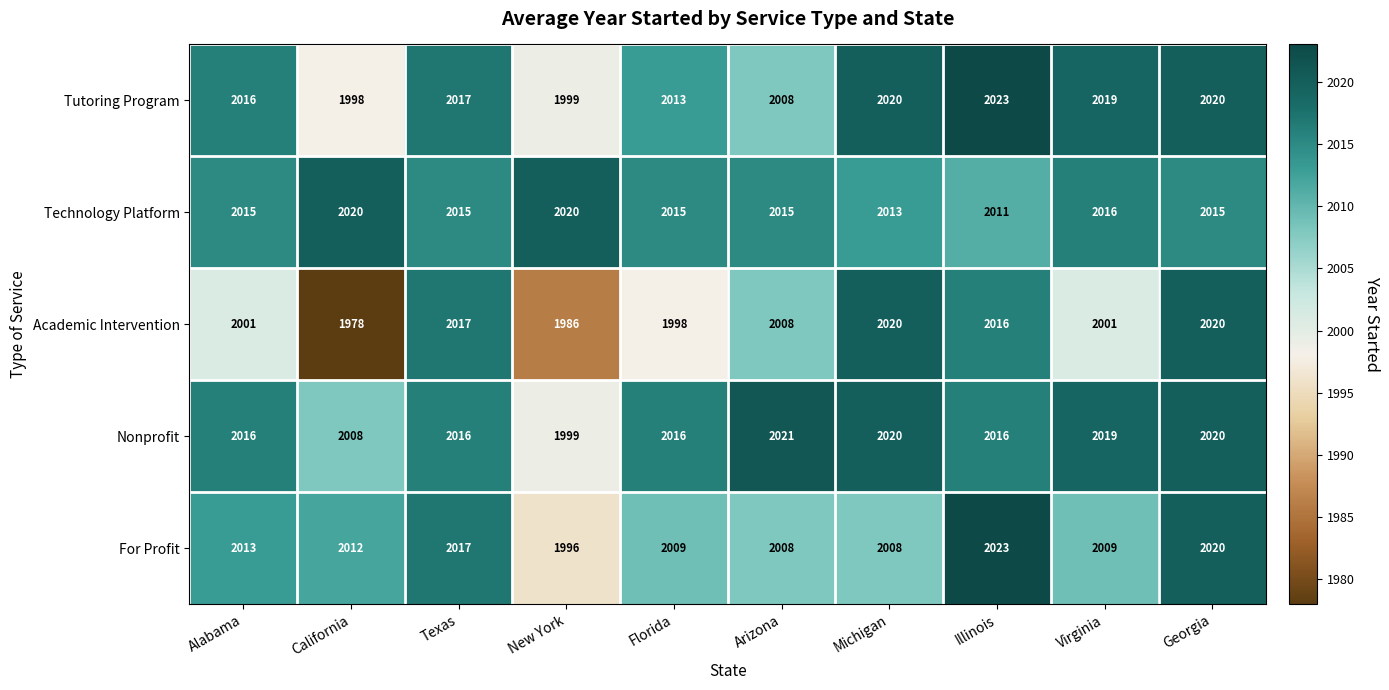

Count the number of categories in the chart.

10